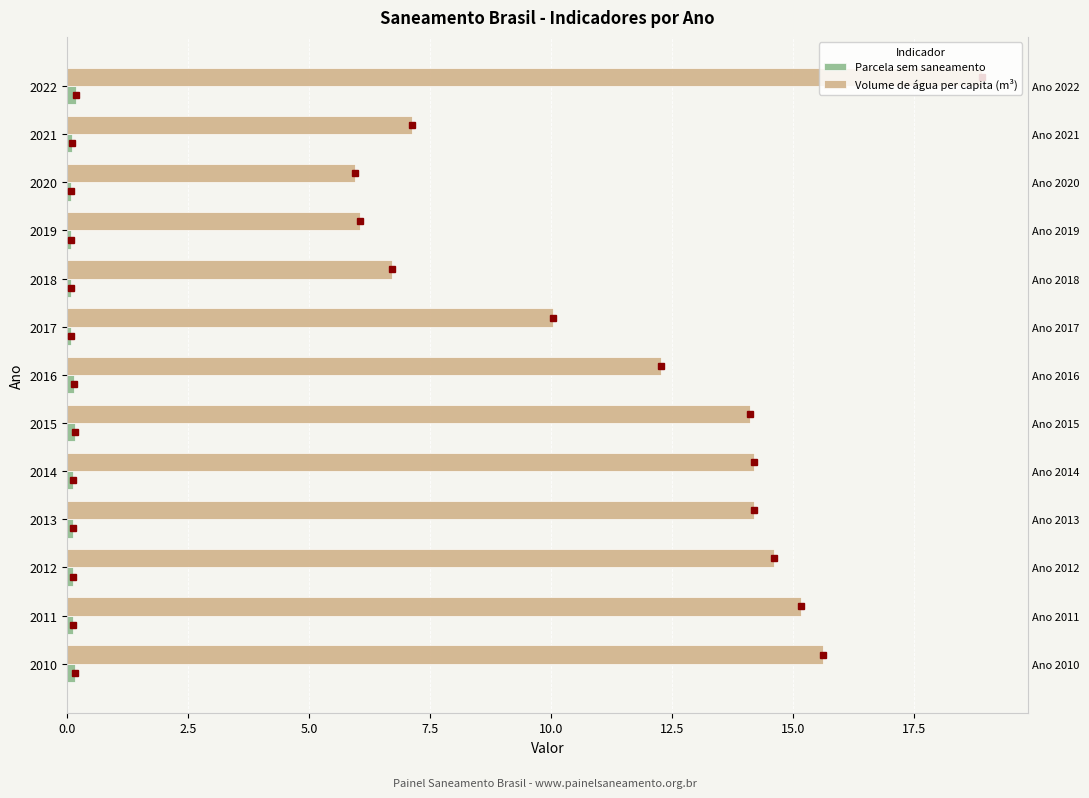

True or false: Volume de água per capita (m³) has a value of 5.1 at 2016.

False